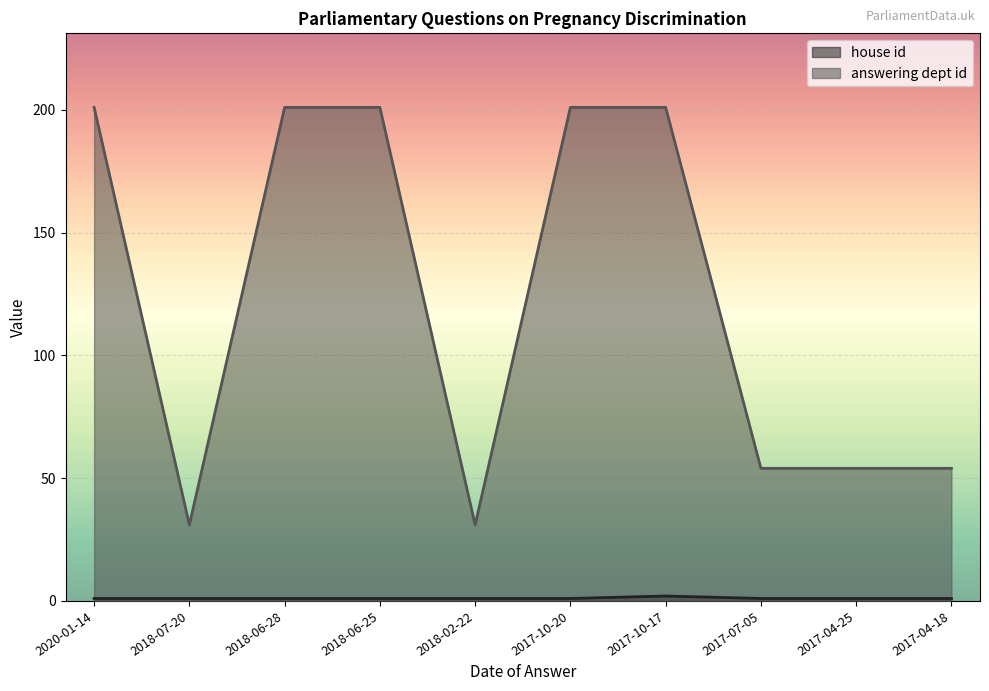

True or false: answering dept id and house id intersect in this chart.

False